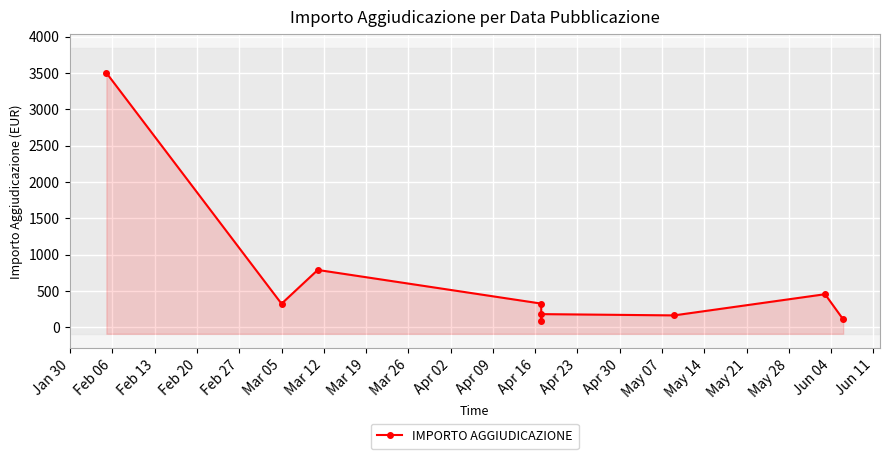

How many data points are above 323?

4